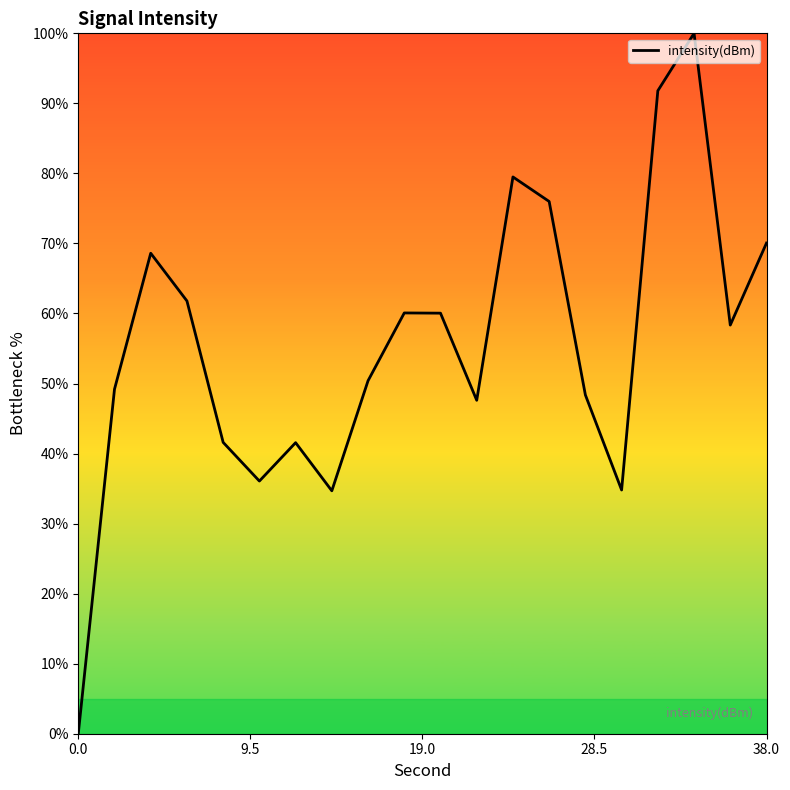

What is the greatest value displayed?

100.0